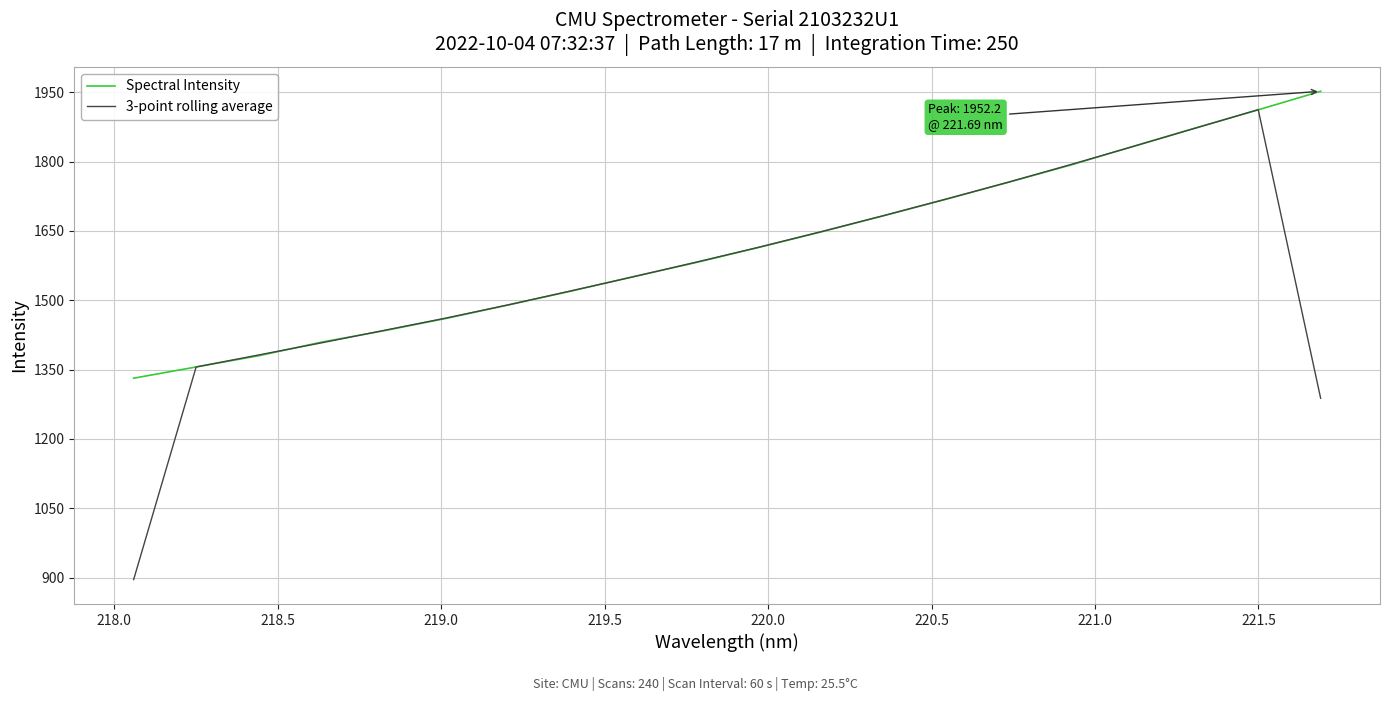

What are all the series names shown in the legend?

Spectral Intensity, 3-point rolling average